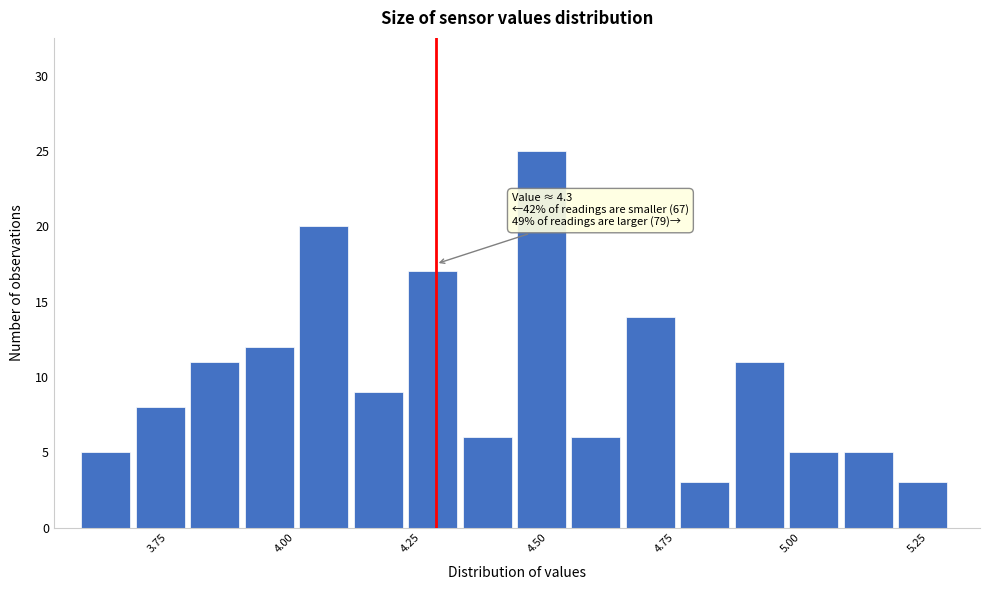

Read against the x-axis, roughly where is the centre of the tallest bar?

4.50